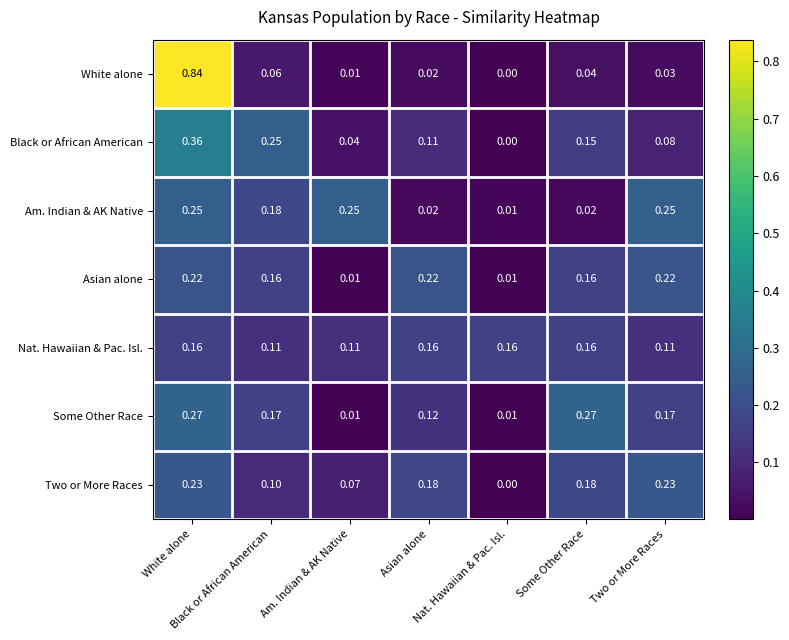

Reading right to left, transcribe all the data shown in this chart.

White alone: Two or More Races=0.0	Some Other Race=0.0	Nat. Hawaiian & Pac. Isl.=0.0	Asian alone=0.0	Am. Indian & AK Native=0.0	Black or African American=0.1	White alone=0.8
Black or African American: Two or More Races=0.1	Some Other Race=0.1	Nat. Hawaiian & Pac. Isl.=0.0	Asian alone=0.1	Am. Indian & AK Native=0.0	Black or African American=0.2	White alone=0.4
Am. Indian & AK Native: Two or More Races=0.2	Some Other Race=0.0	Nat. Hawaiian & Pac. Isl.=0.0	Asian alone=0.0	Am. Indian & AK Native=0.2	Black or African American=0.2	White alone=0.2
Asian alone: Two or More Races=0.2	Some Other Race=0.2	Nat. Hawaiian & Pac. Isl.=0.0	Asian alone=0.2	Am. Indian & AK Native=0.0	Black or African American=0.2	White alone=0.2
Nat. Hawaiian & Pac. Isl.: Two or More Races=0.1	Some Other Race=0.2	Nat. Hawaiian & Pac. Isl.=0.2	Asian alone=0.2	Am. Indian & AK Native=0.1	Black or African American=0.1	White alone=0.2
Some Other Race: Two or More Races=0.2	Some Other Race=0.3	Nat. Hawaiian & Pac. Isl.=0.0	Asian alone=0.1	Am. Indian & AK Native=0.0	Black or African American=0.2	White alone=0.3
Two or More Races: Two or More Races=0.2	Some Other Race=0.2	Nat. Hawaiian & Pac. Isl.=0.0	Asian alone=0.2	Am. Indian & AK Native=0.1	Black or African American=0.1	White alone=0.2